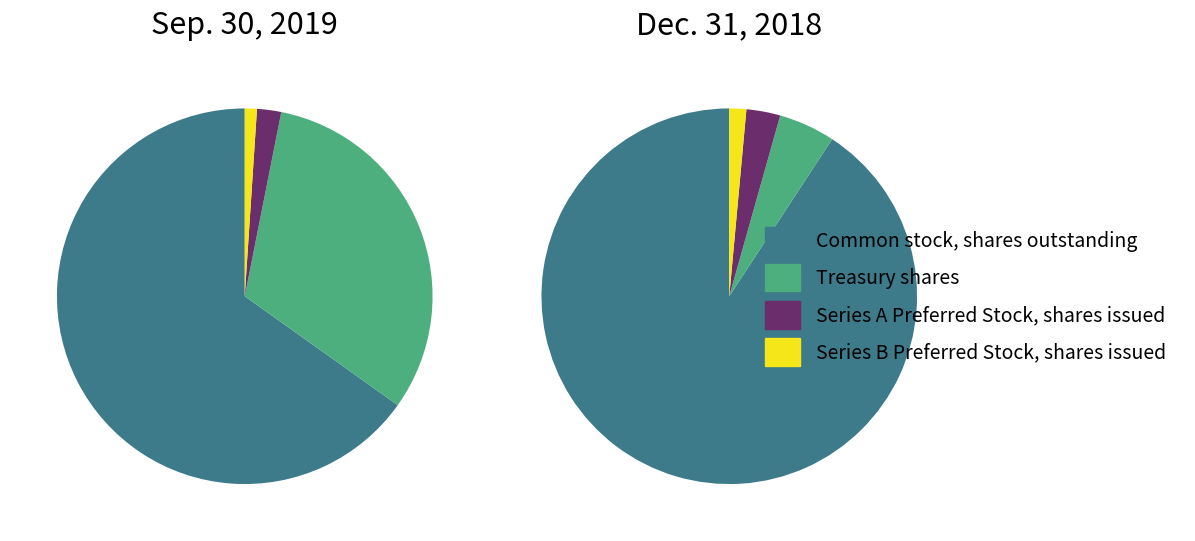

What is the difference between the highest and lowest values at Common stock, shares outstanding?

244893